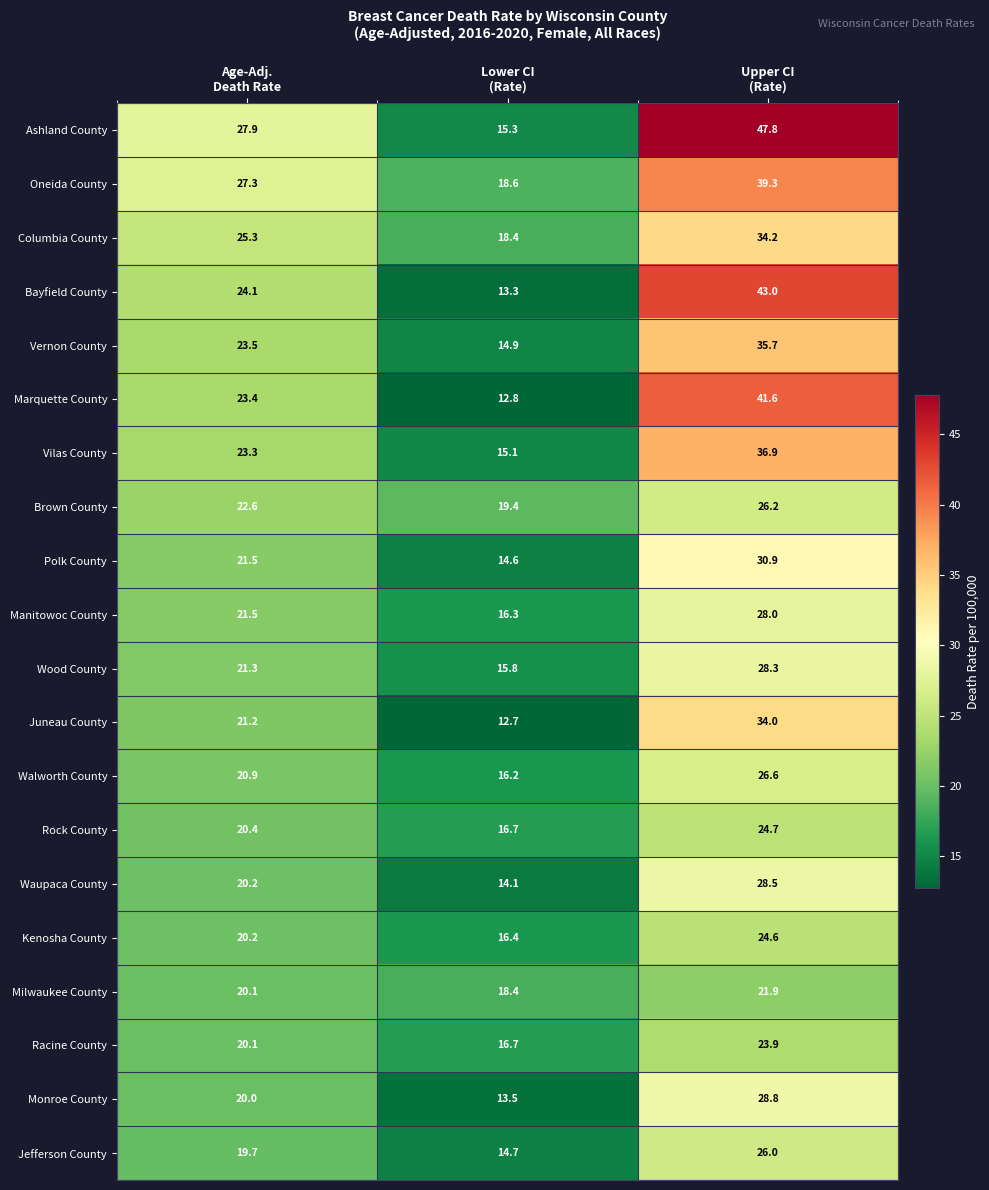

What is the minimum value shown in the chart?

12.7